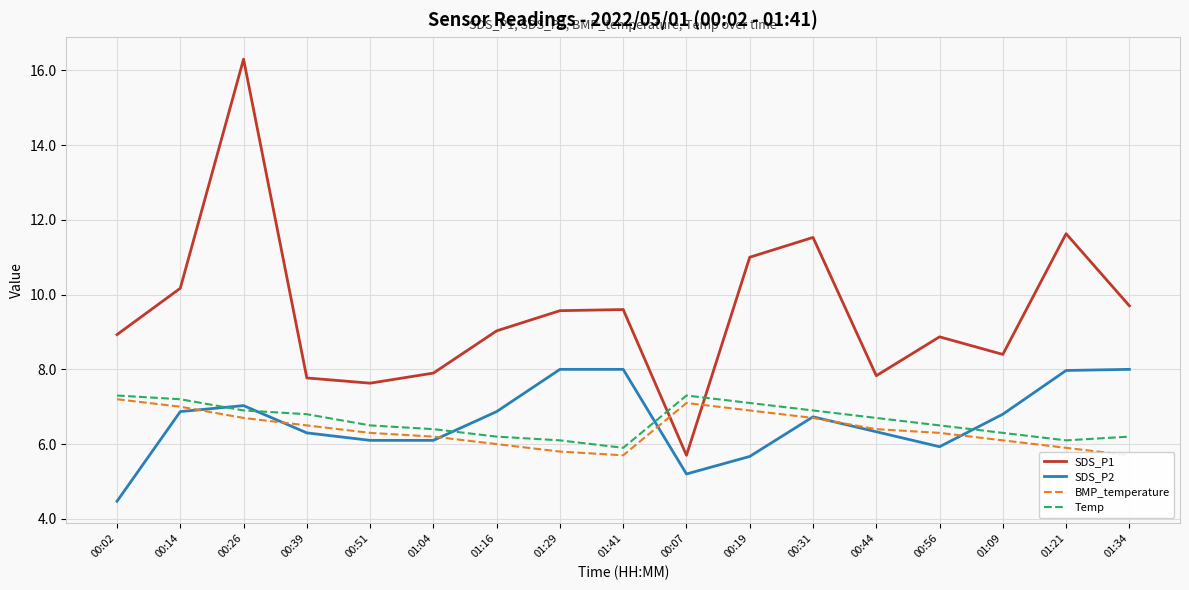

Is it true that BMP_temperature equals 7.1 at 00:07?

True